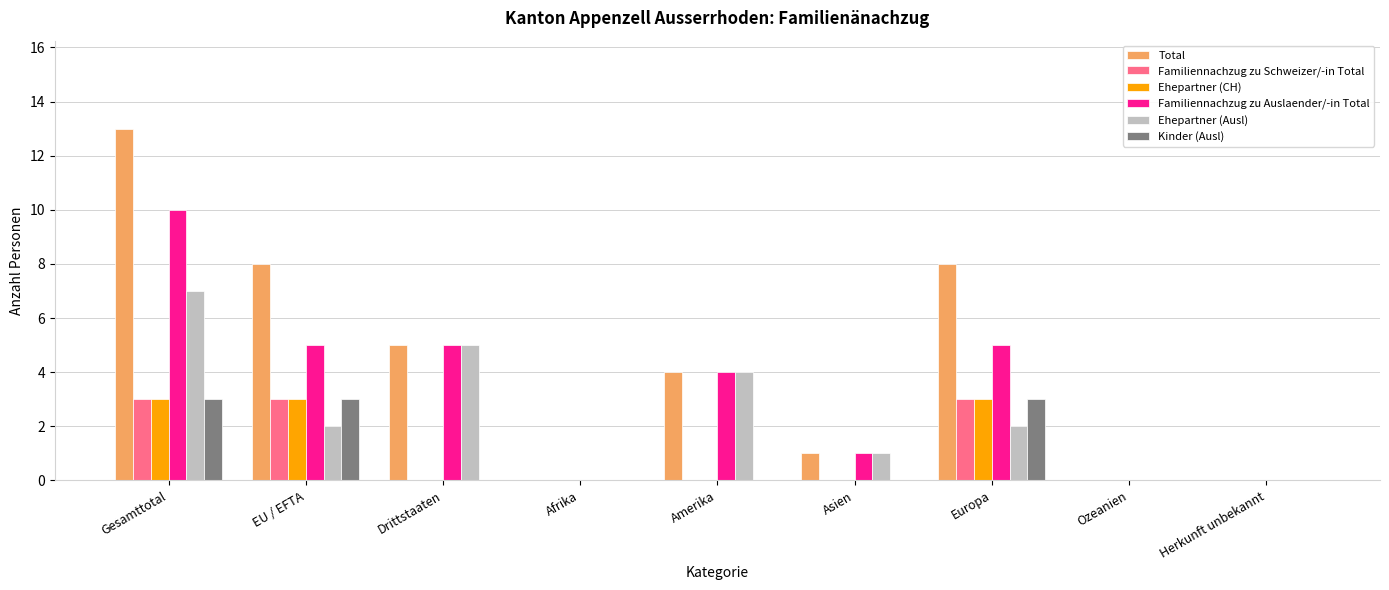

What is the sum of the Ehepartner (CH) values at Europa and Herkunft unbekannt?

3